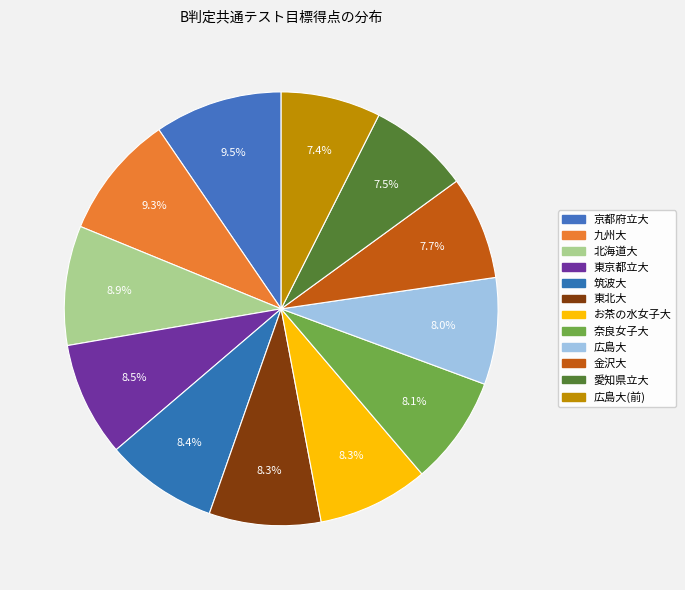

Does any single category account for the majority?

No